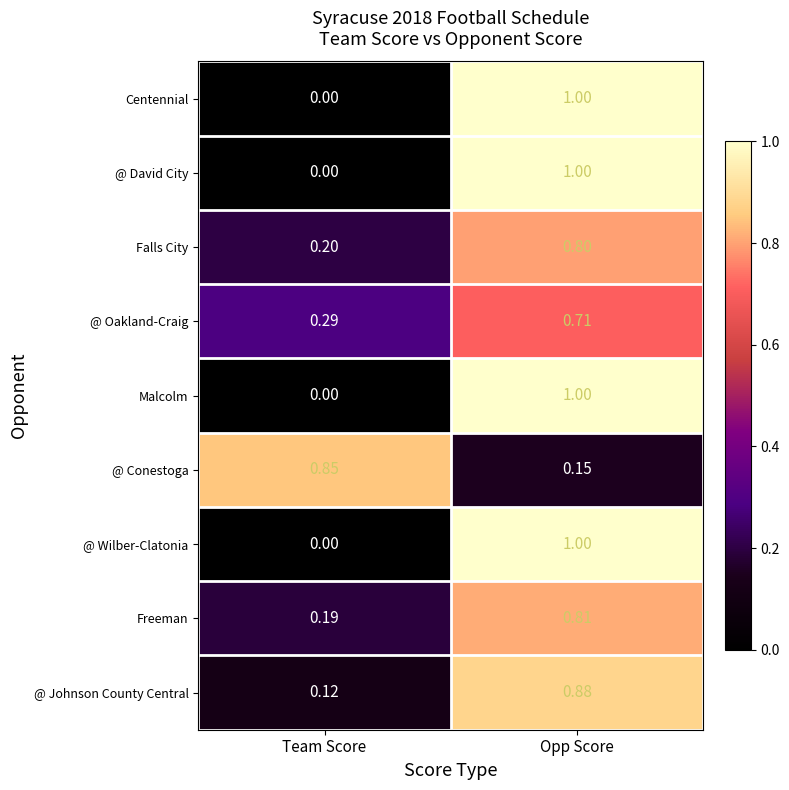

How many categories are shown in the chart?

2